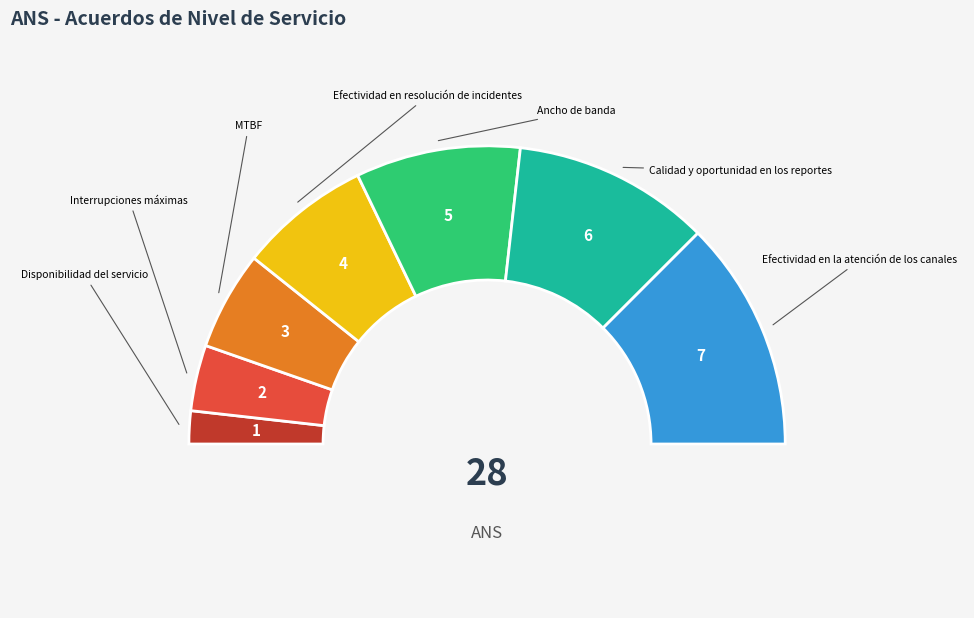

Is it true that Calidad y oportunidad en los reportes is 21% of the pie?

True